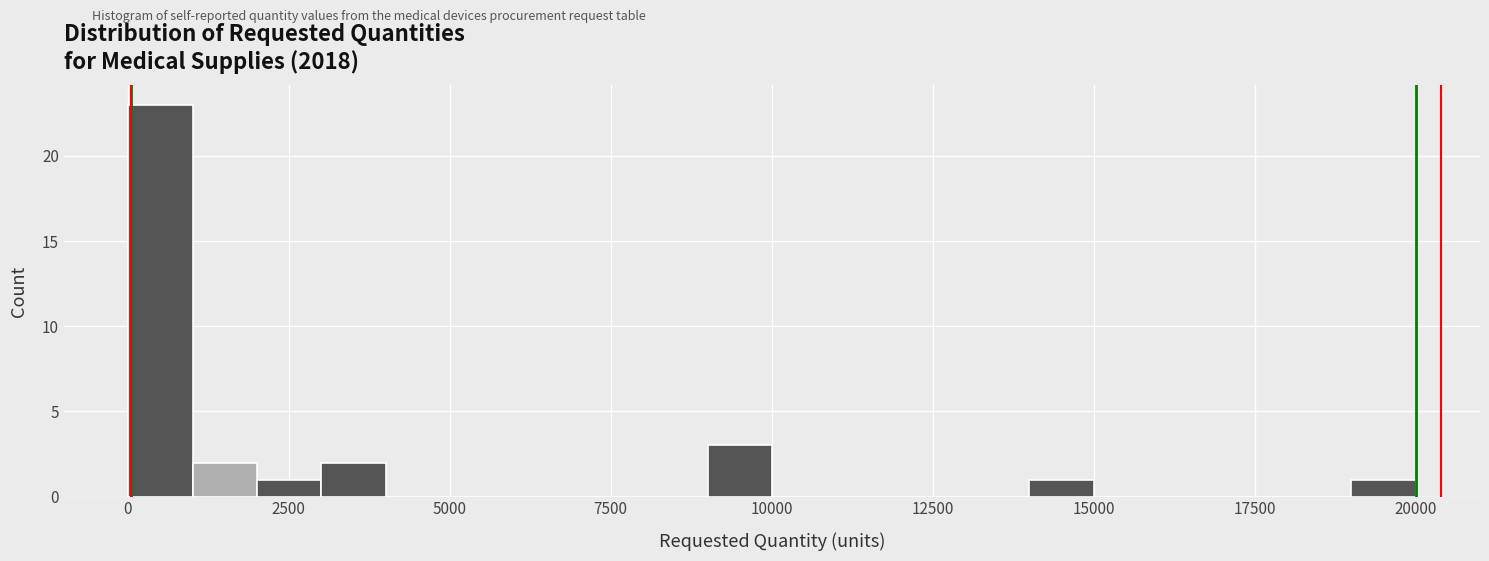

Read against the x-axis, roughly where is the centre of the tallest bar?

500